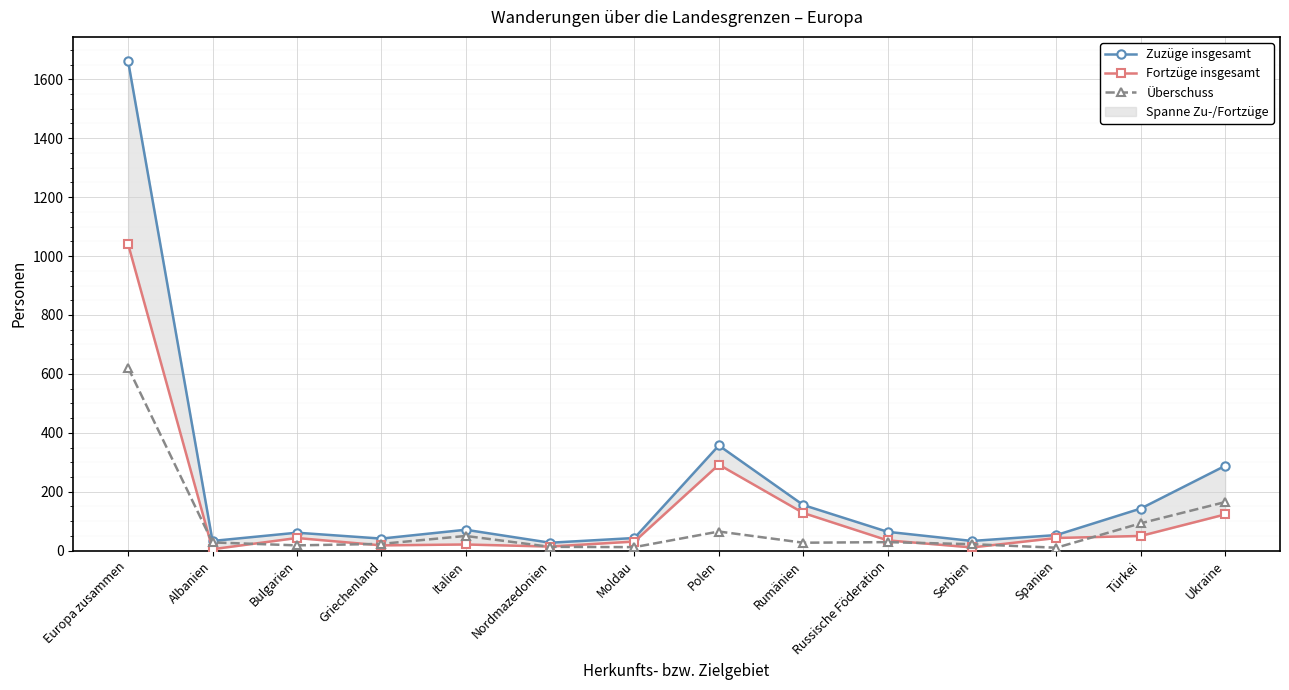

Rank the categories by Fortzüge insgesamt value from lowest to highest.

Albanien, Serbien, Nordmazedonien, Griechenland, Italien, Moldau, Russische Föderation, Bulgarien, Spanien, Türkei, Ukraine, Rumänien, Polen, Europa zusammen